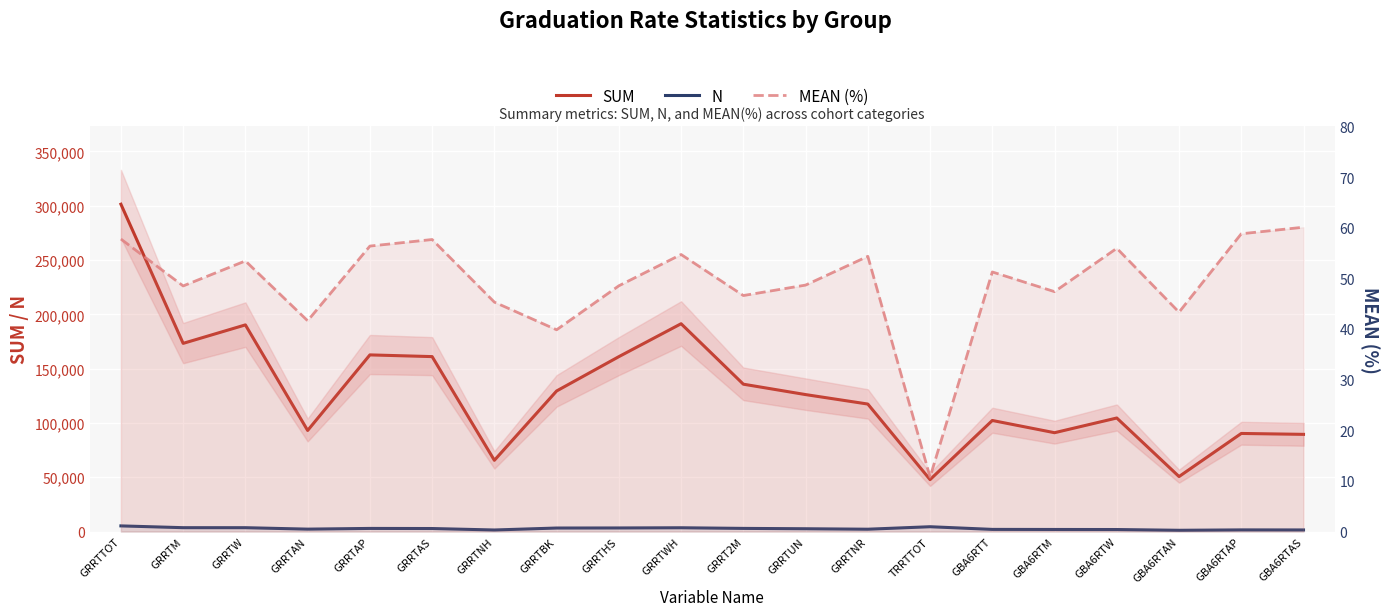

How many data points in SUM are less than 126101?

10